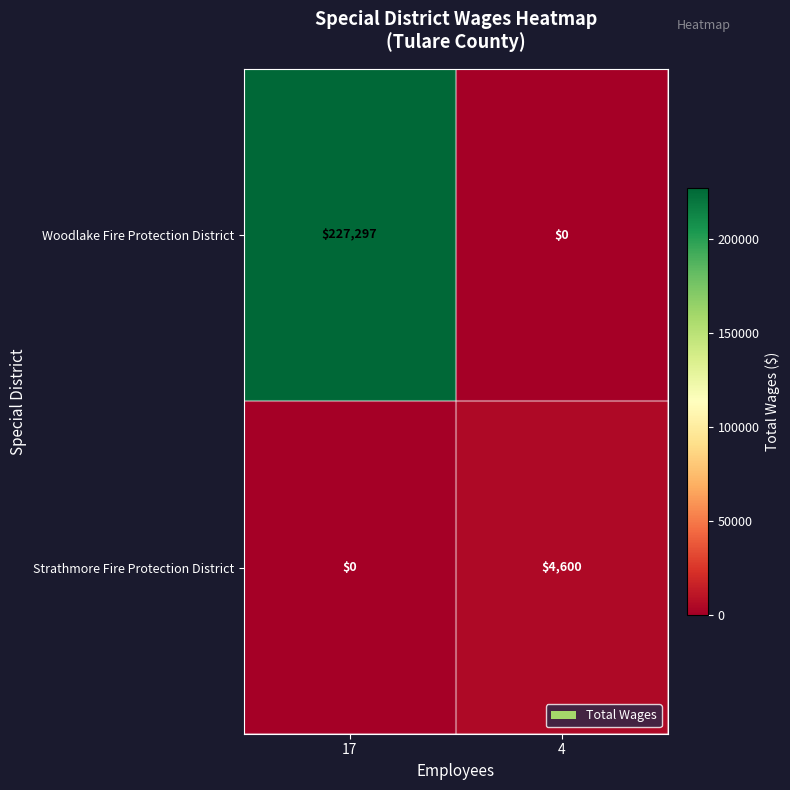

What is the greatest value displayed?

227297